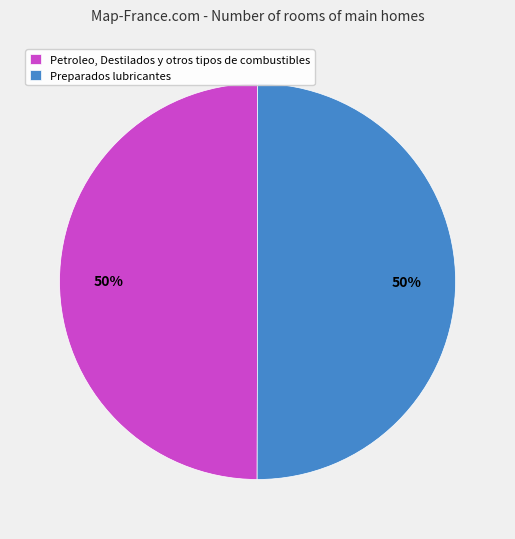

To the nearest percent, what percentage of the pie is Preparados lubricantes?

50%